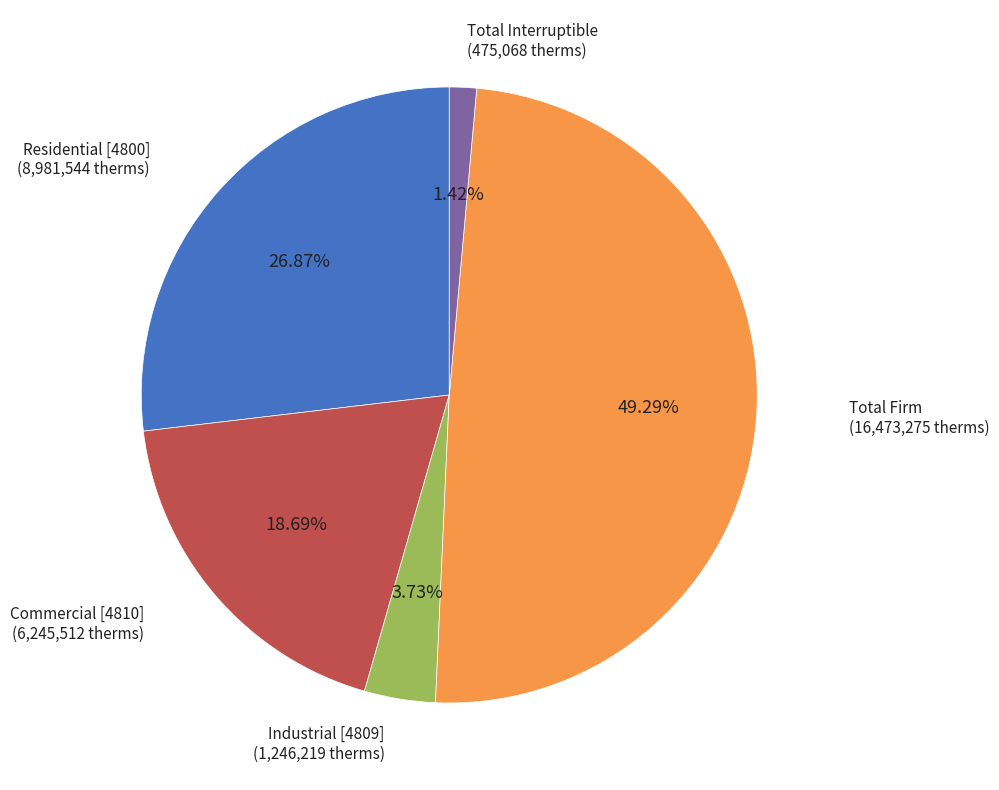

How many slices are in this pie chart?

5